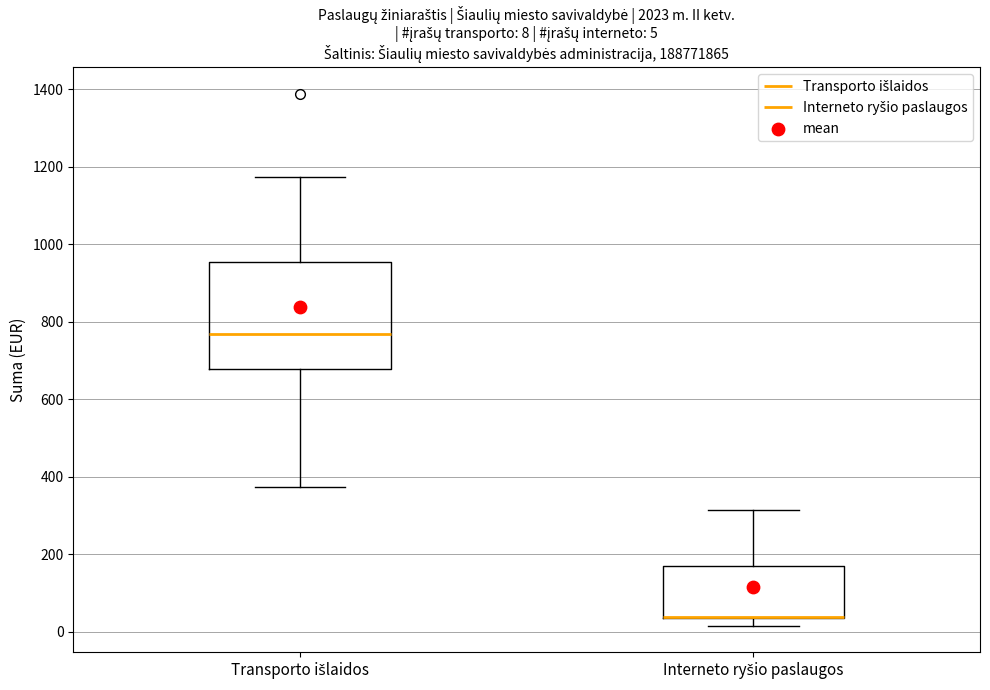

Comparing the boxes themselves (not the whiskers), which one is the tallest?

Transporto išlaidos